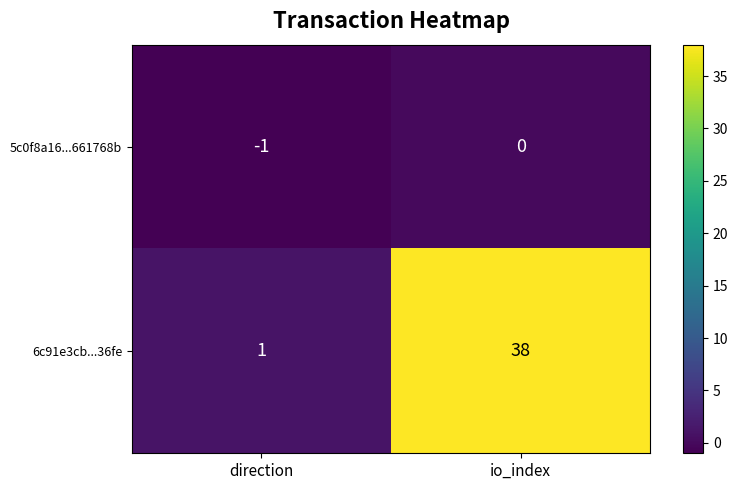

What is the minimum value shown in the chart?

-1